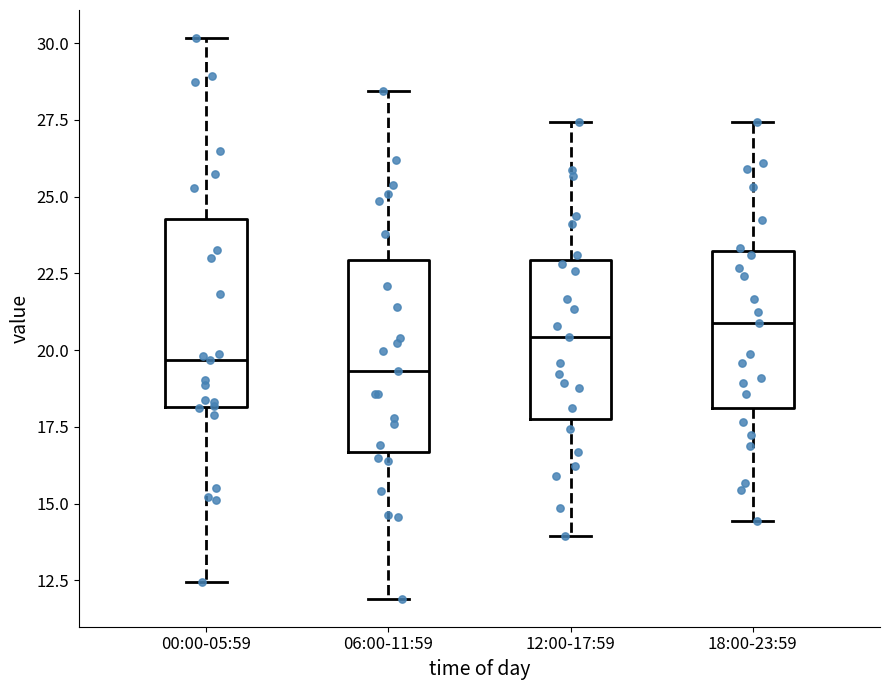

Reading left to right, read every box against the y-axis: the position of its median line, the range the box covers, and the ends of its whiskers. The values are not printed on the chart, so give them approximately, as read against the axis.

00:00-05:59: median 19.5, box 18.0 to 24.5, whiskers 12.5 to 30.0
06:00-11:59: median 19.5, box 16.5 to 23.0, whiskers 12.0 to 28.5
12:00-17:59: median 20.5, box 18.0 to 23.0, whiskers 14.0 to 27.5
18:00-23:59: median 21.0, box 18.0 to 23.0, whiskers 14.5 to 27.5